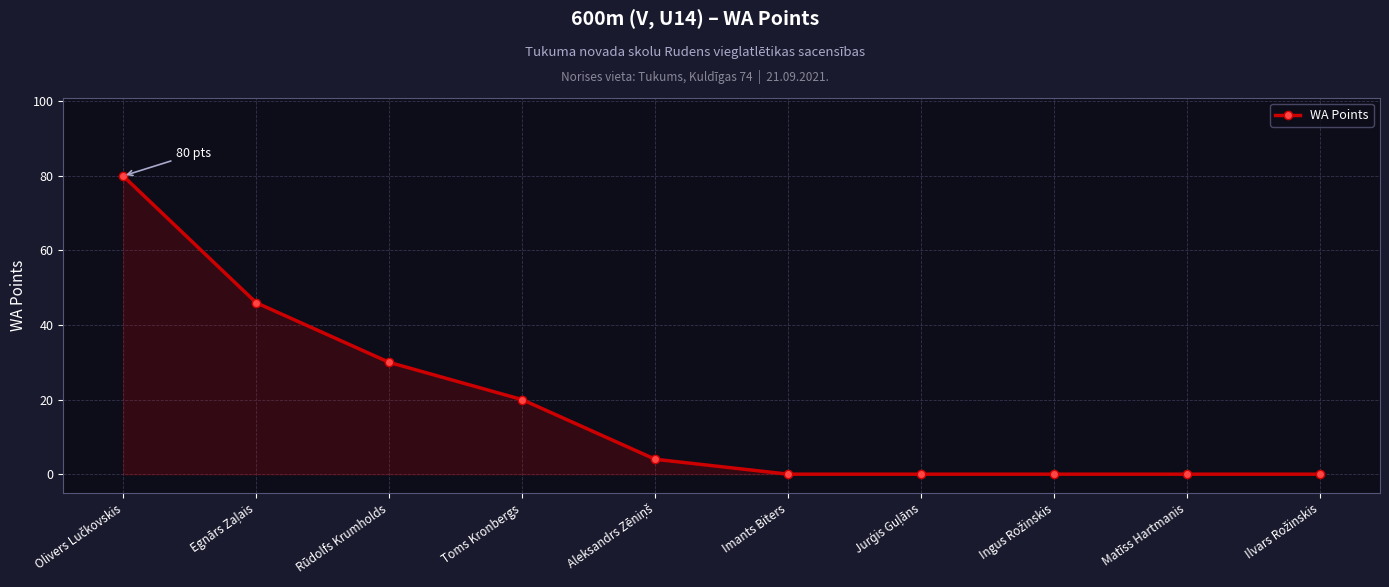

Reading left to right, list all the values displayed in this chart.

80	46	30	20	4	0	0	0	0	0